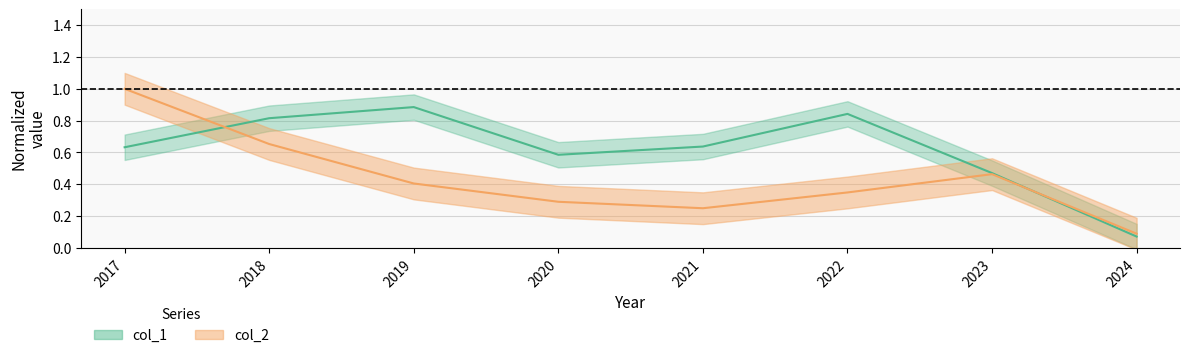

At which label is col_1 closest to 0?

2024